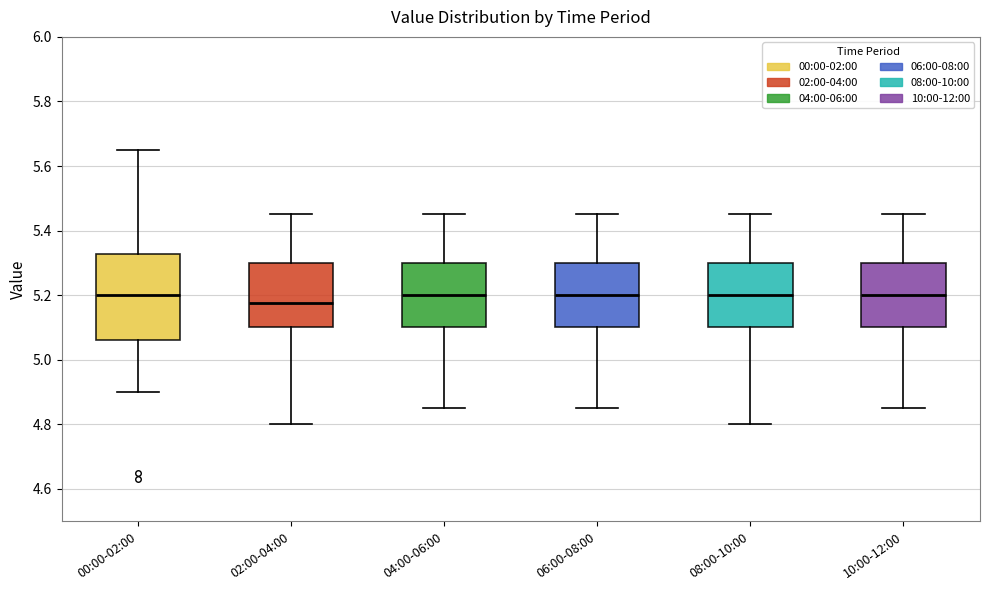

Reading left to right, transcribe this box plot: for each box, give where its median line is, the range the box spans, and where its two whiskers end, as read against the y-axis. The values are not printed on the chart, so give them approximately, as read against the axis.

00:00-02:00: median 5.20, box 5.06 to 5.32, whiskers 4.90 to 5.66
02:00-04:00: median 5.18, box 5.10 to 5.30, whiskers 4.80 to 5.46
04:00-06:00: median 5.20, box 5.10 to 5.30, whiskers 4.86 to 5.46
06:00-08:00: median 5.20, box 5.10 to 5.30, whiskers 4.86 to 5.46
08:00-10:00: median 5.20, box 5.10 to 5.30, whiskers 4.80 to 5.46
10:00-12:00: median 5.20, box 5.10 to 5.30, whiskers 4.86 to 5.46